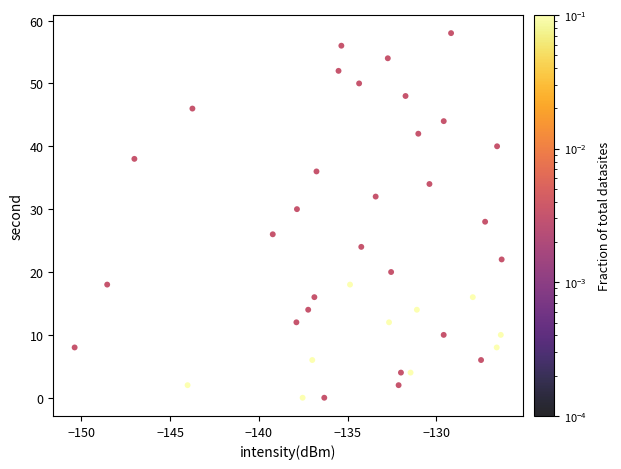

What is the range of Y values (max minus min)?

58